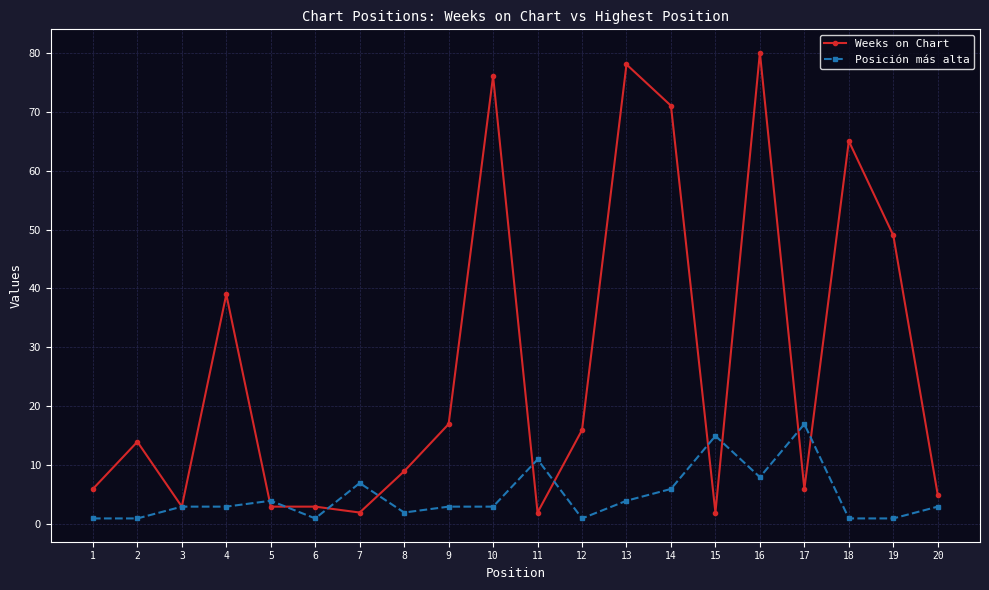

What are all the series names shown in the legend?

Weeks on Chart, Posición más alta